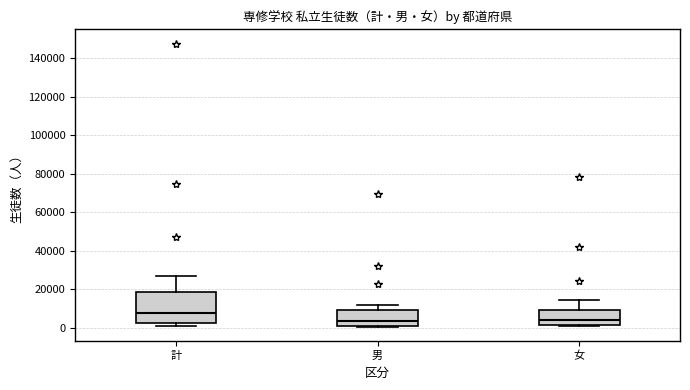

Where does the upper whisker of the box for 女 end on the y-axis? The values are not printed on the chart, so give them approximately, as read against the axis.

14000